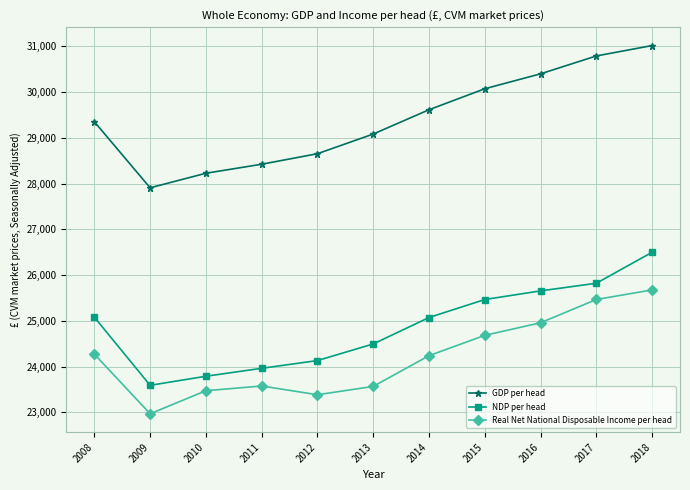

At which label does Real Net National Disposable Income per head reach its minimum?

2009